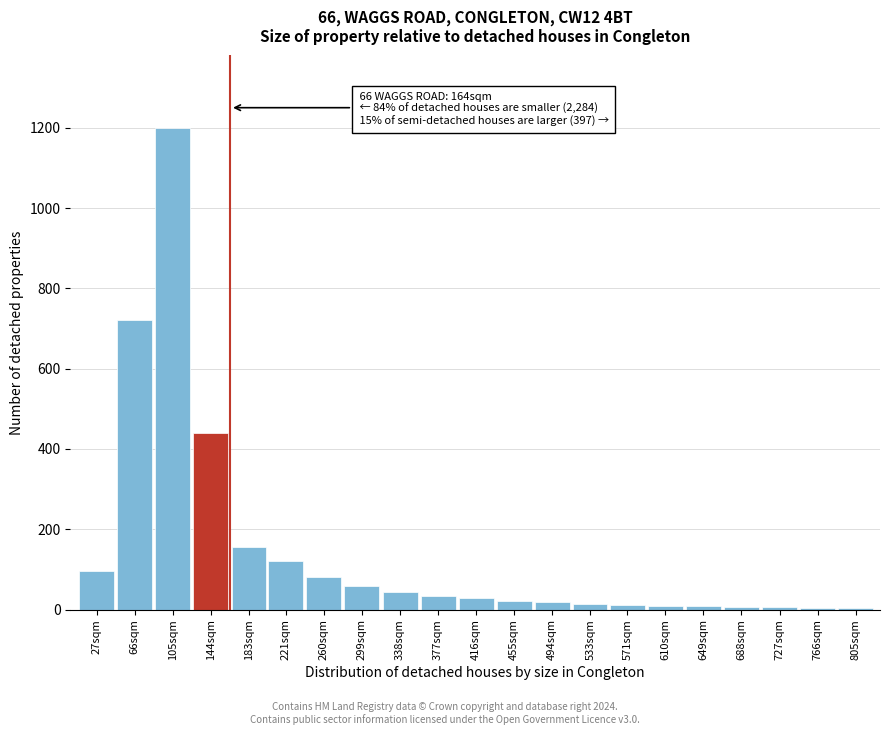

Where is the data nearest to the value 602?

66sqm